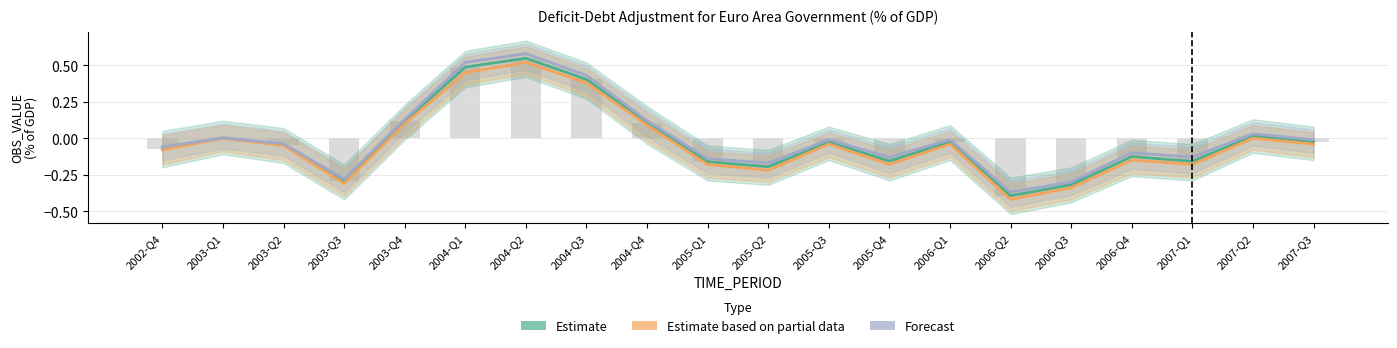

Between 2005-Q3 and 2006-Q2, which series saw the biggest shift?

Estimate based on partial data